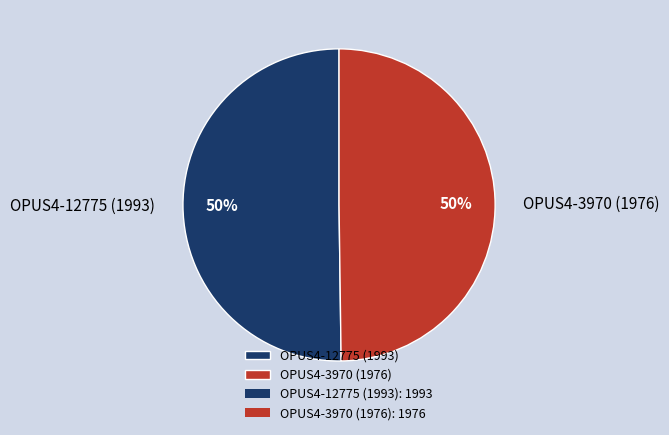

To the nearest percent, what is the average slice percentage?

50%